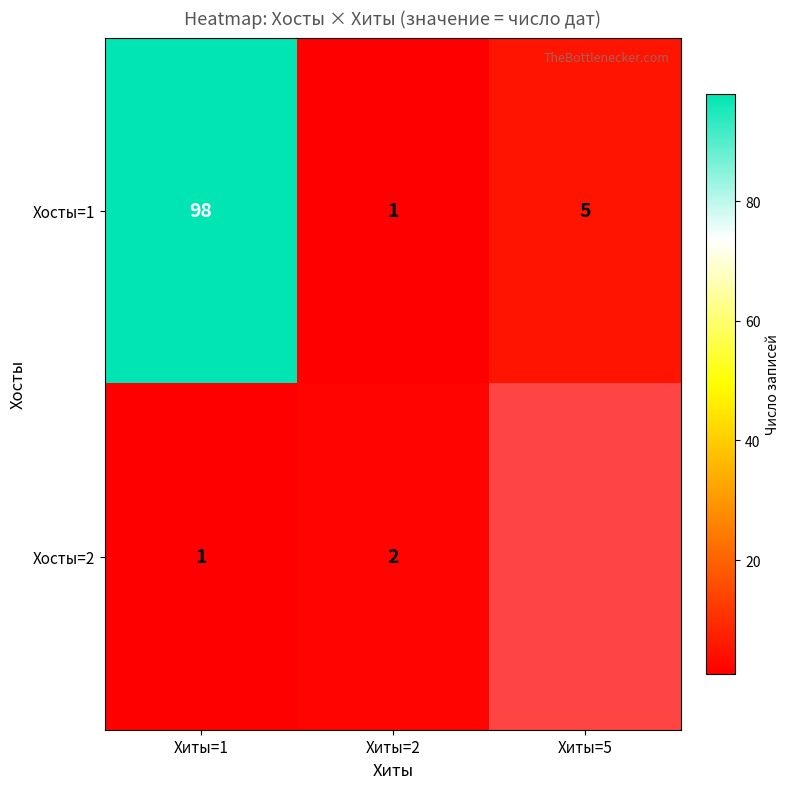

Count the number of categories in the chart.

3